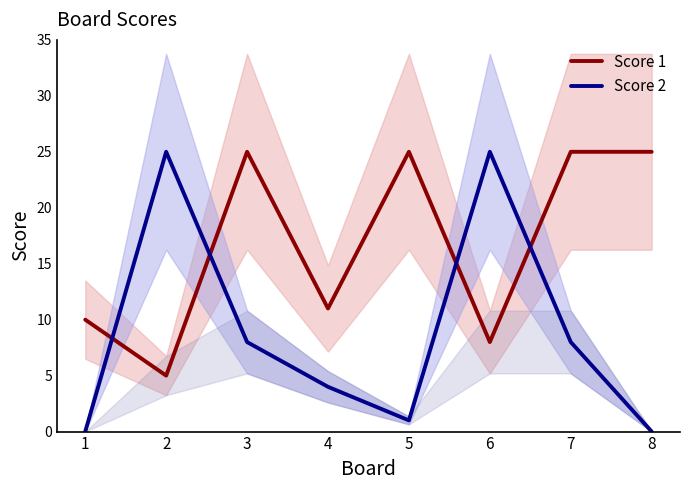

Which series has the largest total across all categories?

Score 1